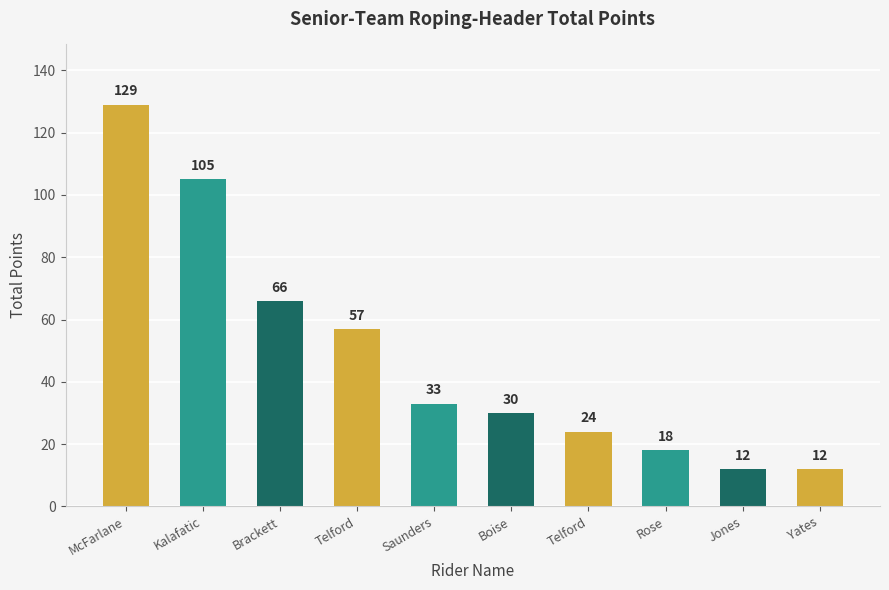

Which label corresponds to the smallest value in the chart?

Jones